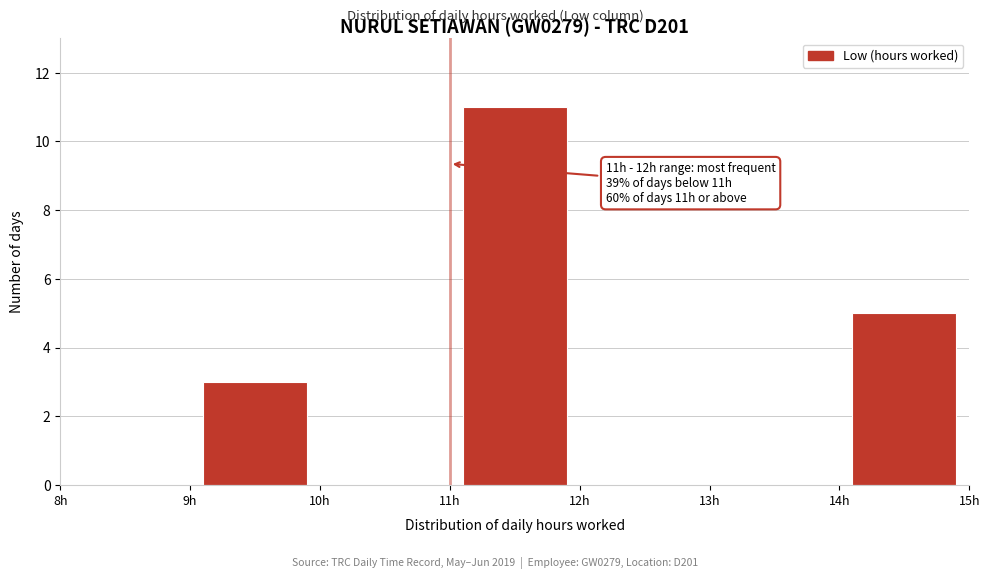

Over which range of the x-axis is the bar tallest?

11 to 12